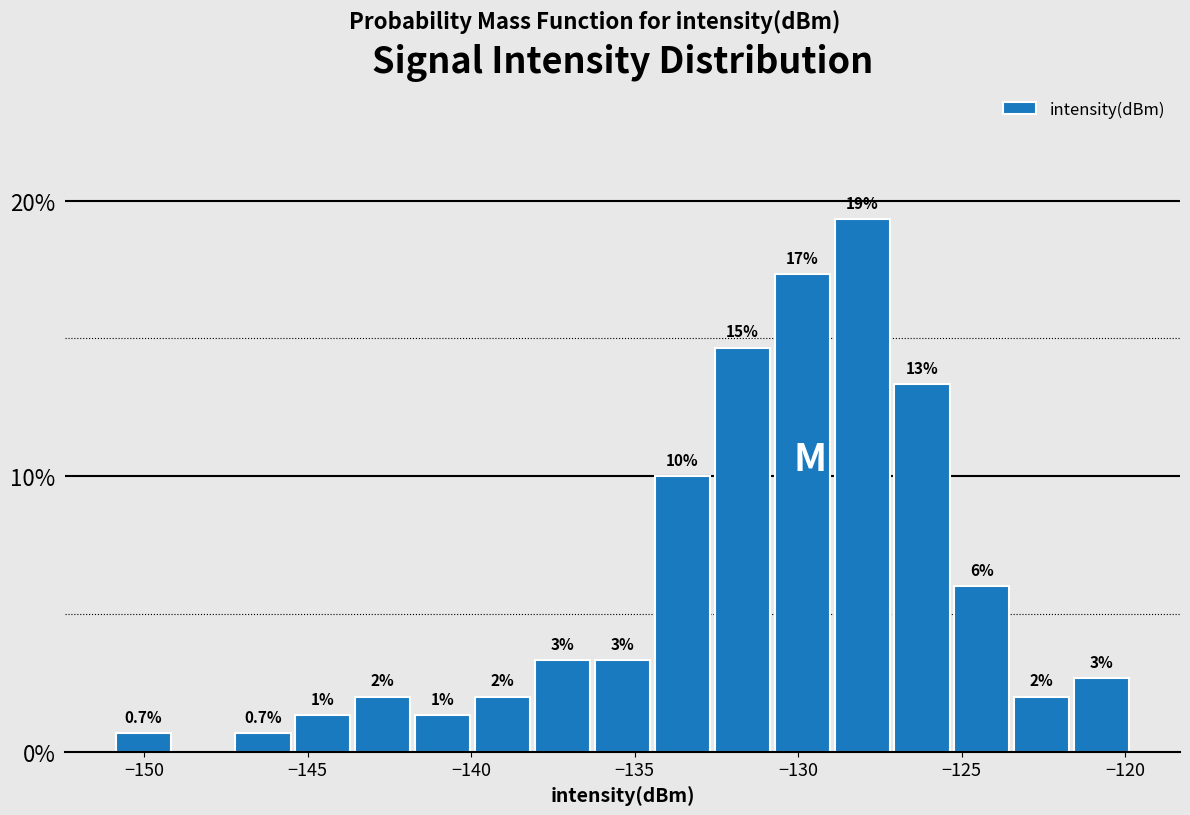

Read against the x-axis, roughly where is the centre of the tallest bar?

-128.0